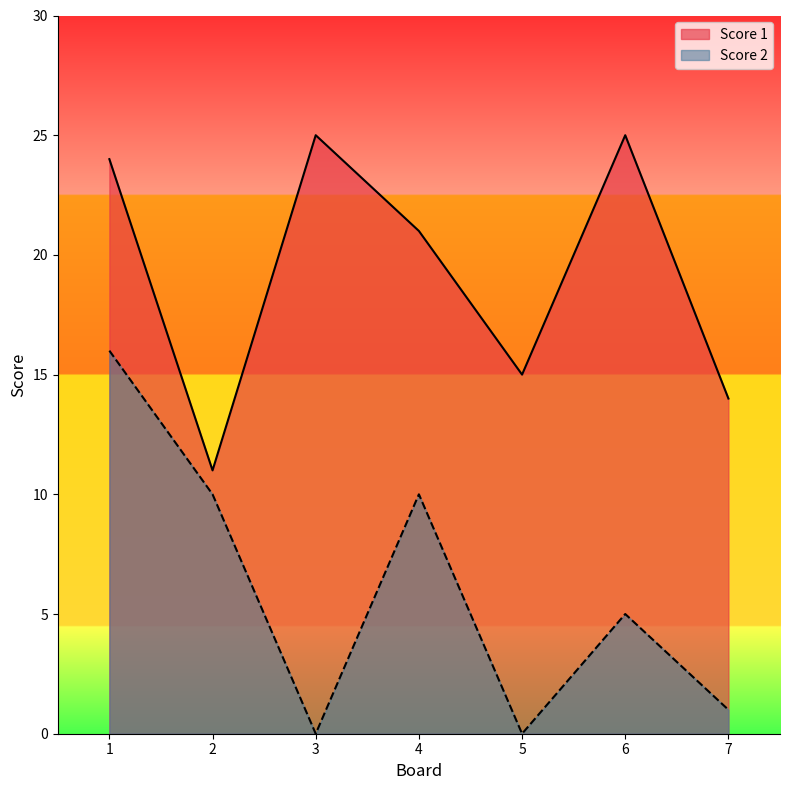

Reading left to right, extract all data points from this chart.

Score 1: 24	11	25	21	15	25	14
Score 2: 16	10	0	10	0	5	1